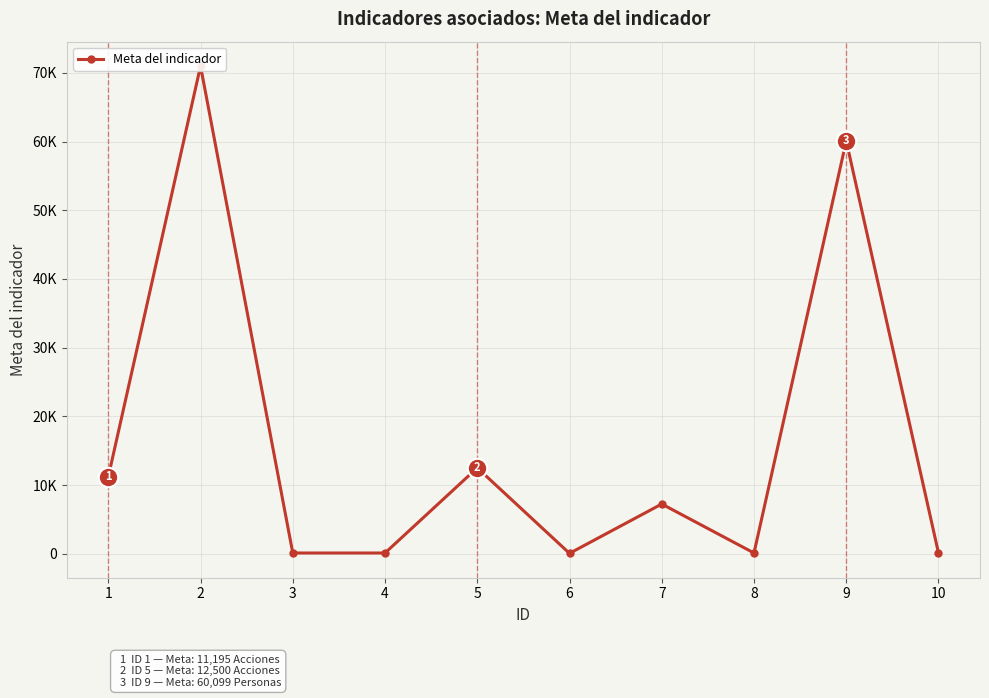

What is the ratio of the value at 3 to the value at 4?

1.0